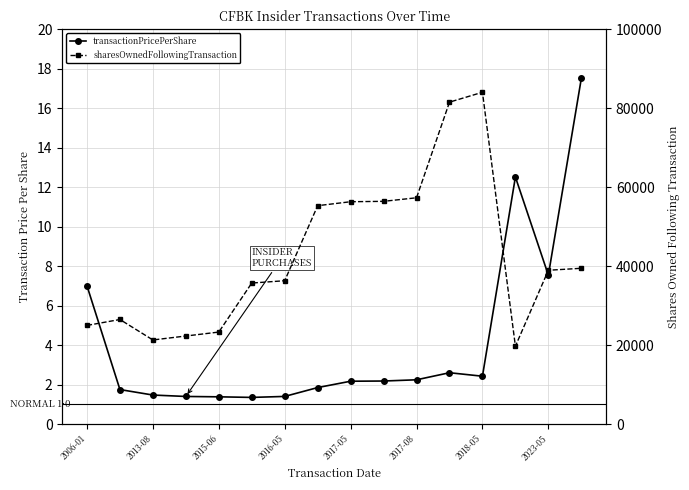

At which label does transactionPricePerShare first exceed 2?

2006-01